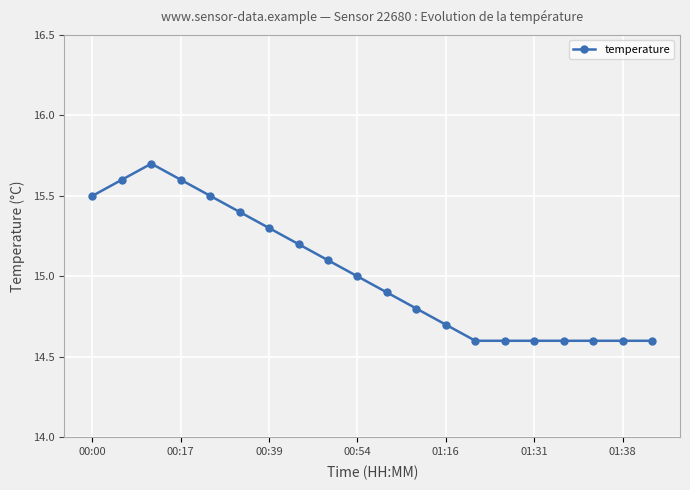

What is the value of the 18th point from the left?

14.6